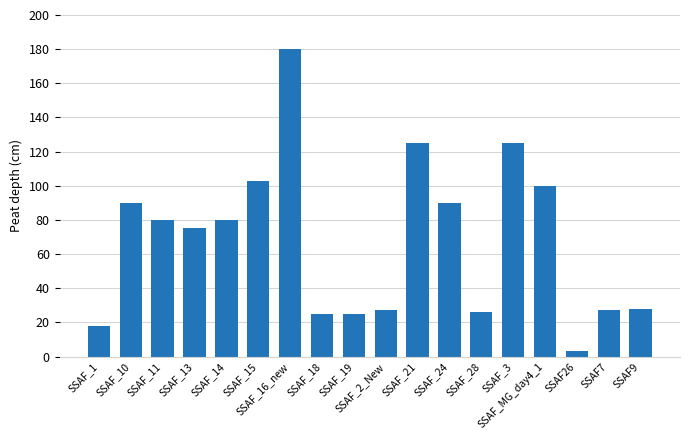

What is the value of the 18th bar from the left?

28